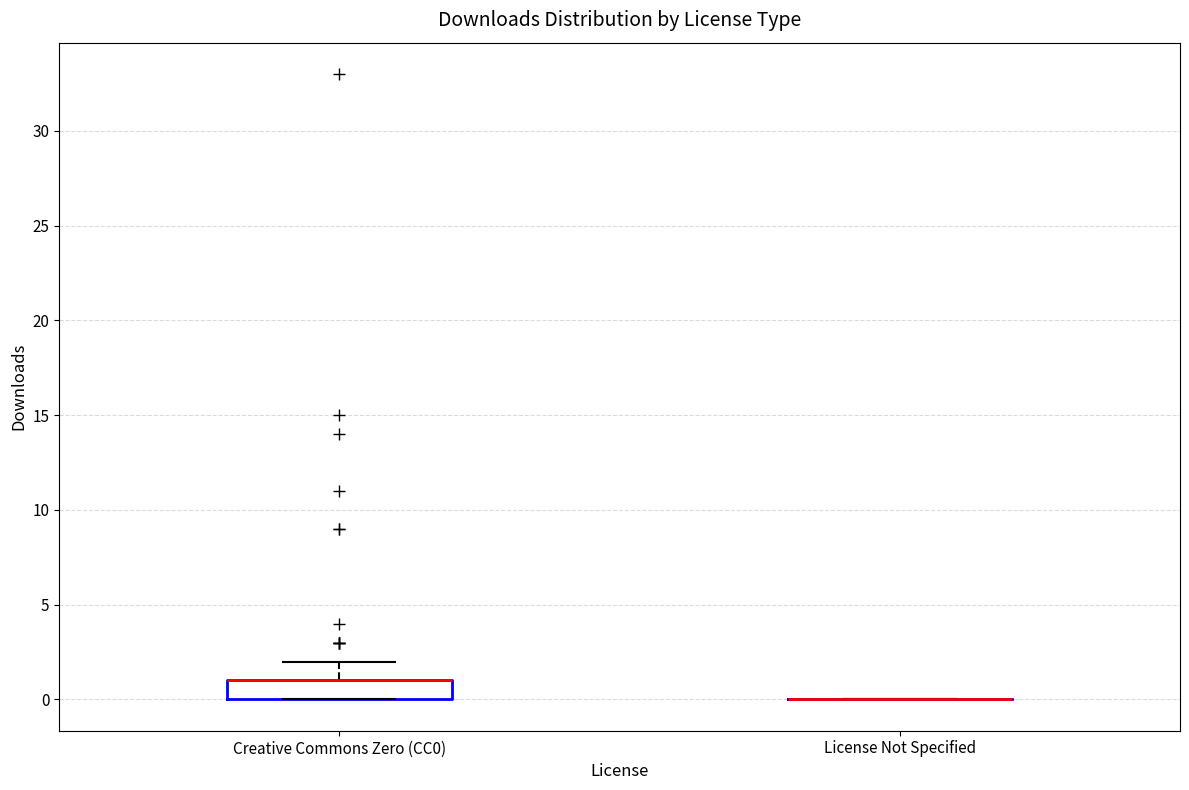

Reading left to right, transcribe this box plot: for each box, give where its median line is, the range the box spans, and where its two whiskers end, as read against the y-axis. The values are not printed on the chart, so give them approximately, as read against the axis.

Creative Commons Zero (CC0): median 1 (drawn on the box's upper edge), box 0 to 1, whiskers 0 to 2
License Not Specified: box collapsed to a line at 0, whiskers 0 to 0